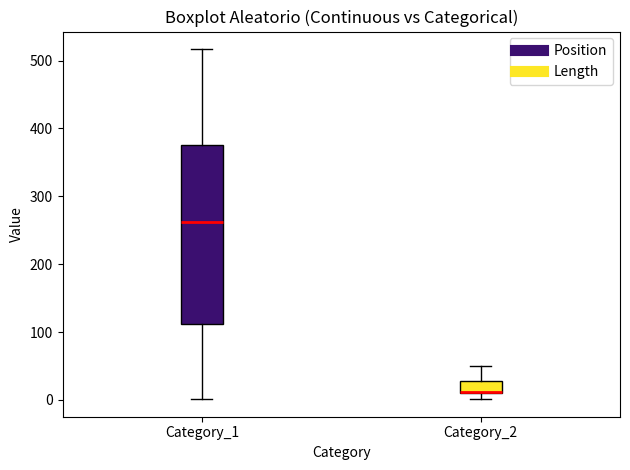

Where does the upper whisker of the box for Category_2 end on the y-axis? The values are not printed on the chart, so give them approximately, as read against the axis.

50